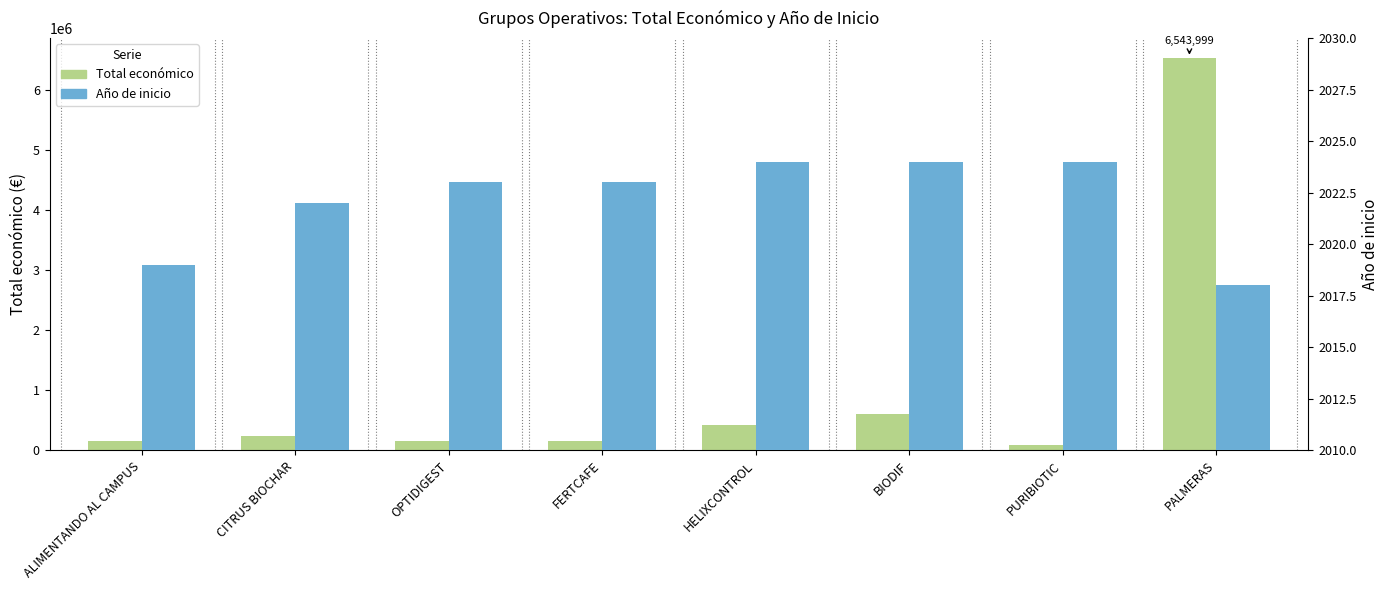

What are all the series names shown in the legend?

Total económico, Año de inicio